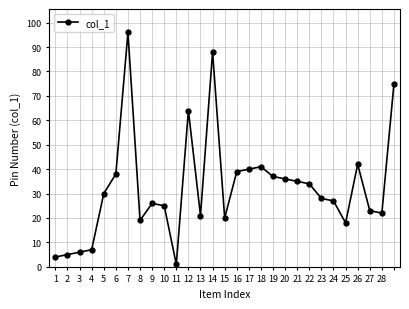

What is the sum of all values?

947